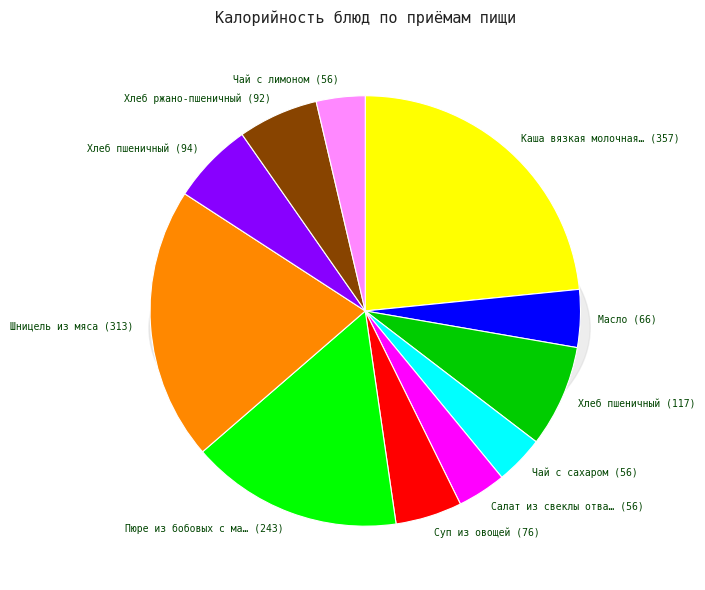

True or false: Хлеб пшеничный (Обед) accounts for 6% of the total.

True